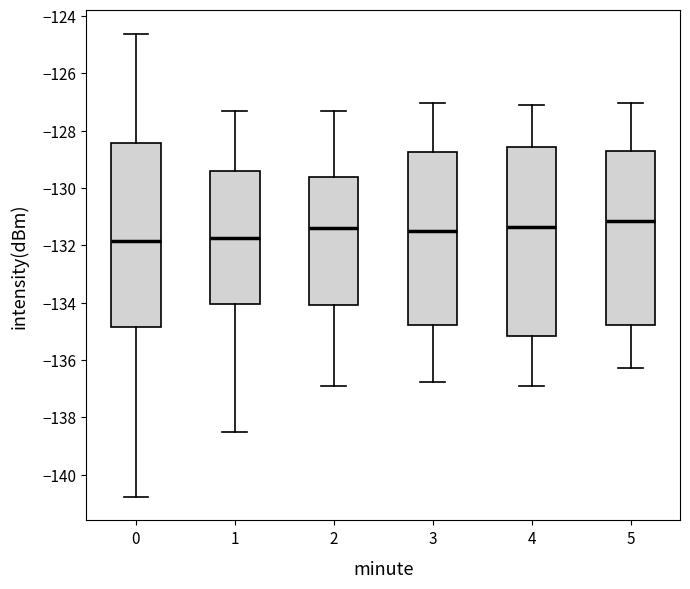

Where is the lower edge of the box at x = 4 on the y-axis? The values are not printed on the chart, so give them approximately, as read against the axis.

-135.2